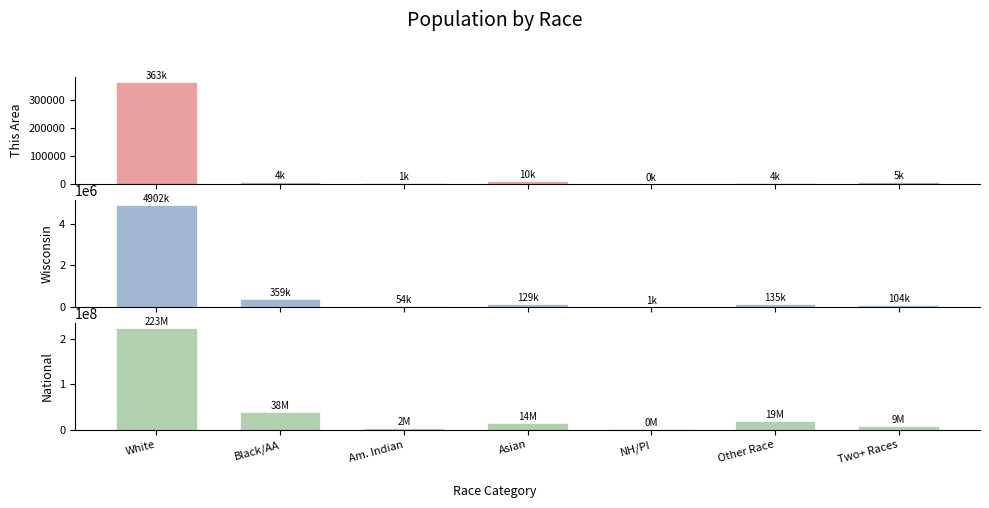

How many categories are shown in the chart?

7